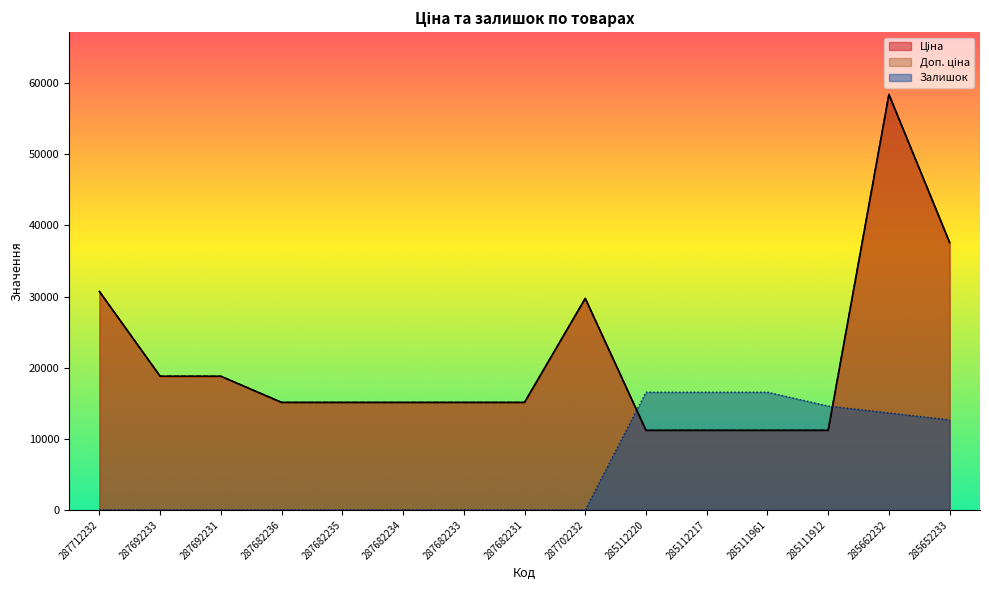

At which label is Залишок closest to 8277?

285652233